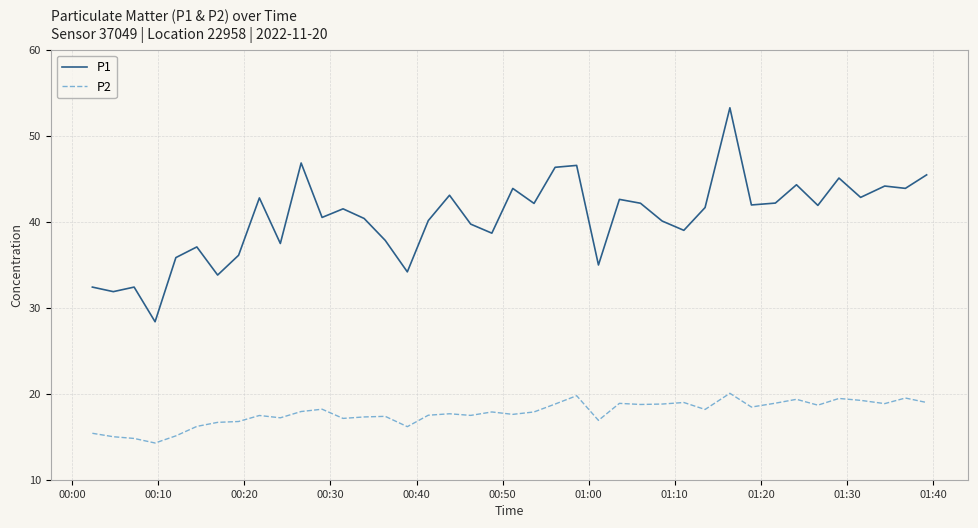

List the series in order of their peak value, lowest first.

P2, P1